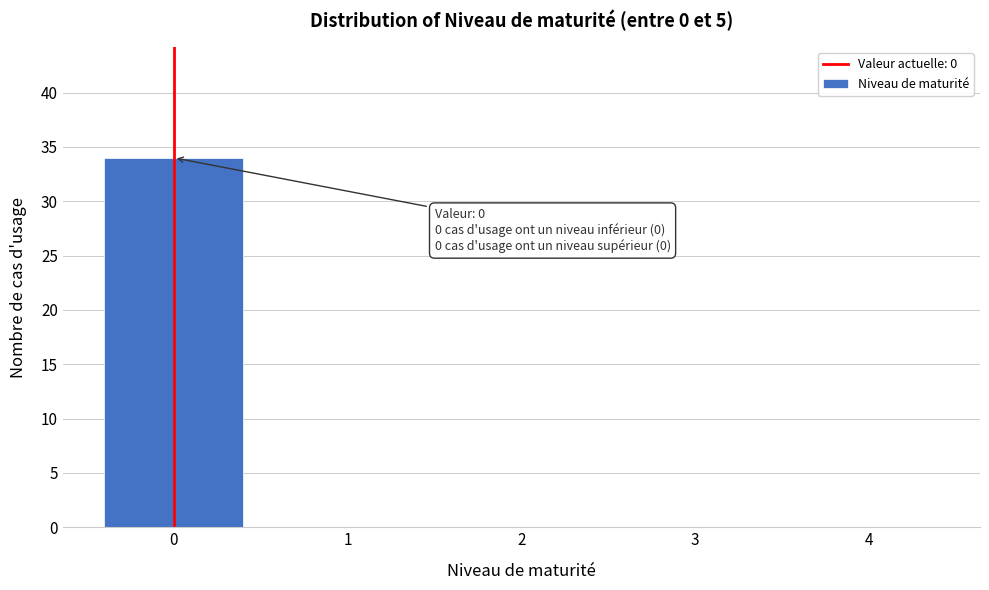

Reading left to right, list all the values displayed in this chart.

0=34	1=0	2=0	3=0	4=0